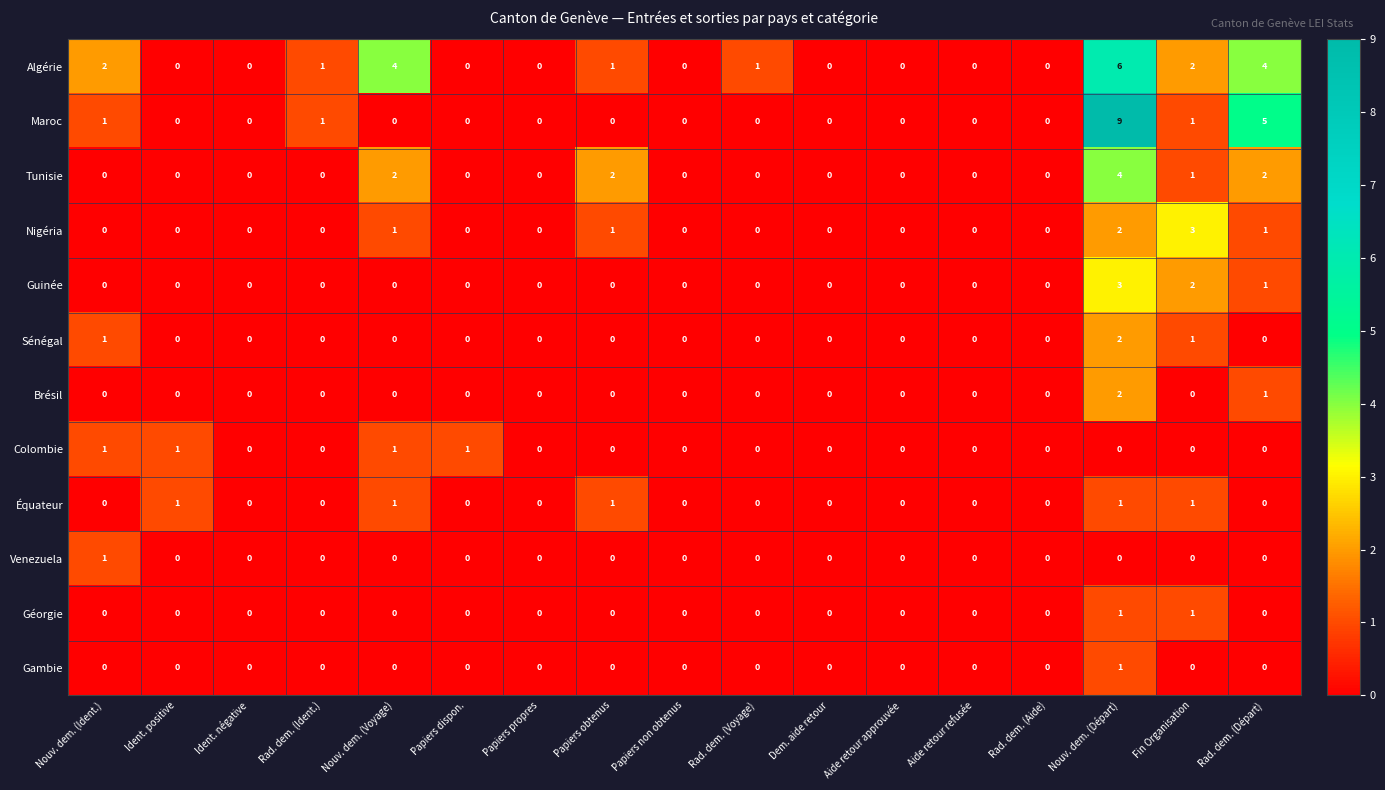

Between Ident. négative and Rad. dem. (Voyage), which series saw the biggest shift?

Algérie